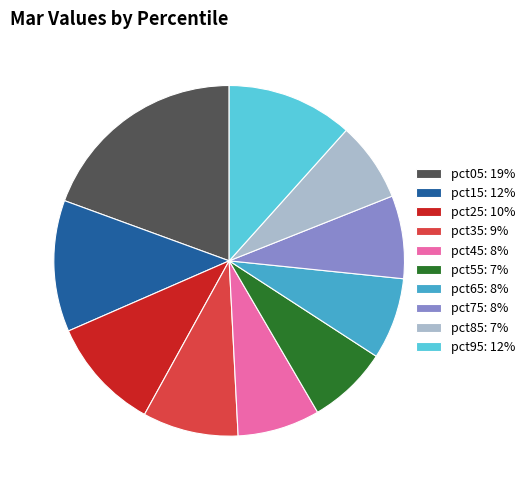

The pct15 slice represents 20% of the pie. True or false?

False